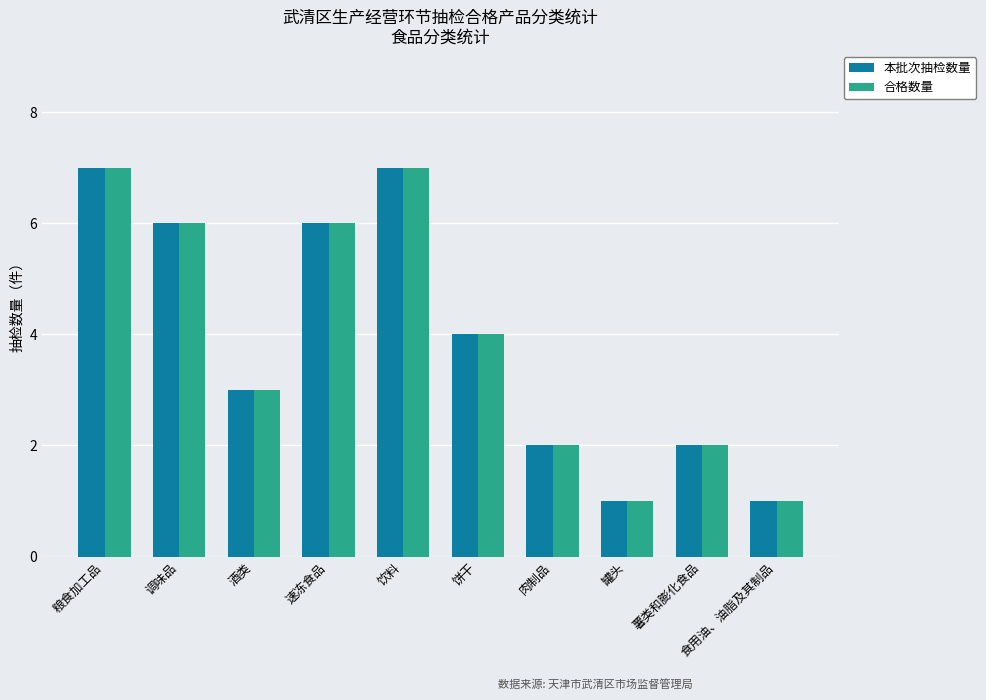

Reading right to left, transcribe all the data shown in this chart.

本批次抽检数量: 食用油、油脂及其制品=1	薯类和膨化食品=2	罐头=1	肉制品=2	饼干=4	饮料=7	速冻食品=6	酒类=3	调味品=6	粮食加工品=7
合格数量: 食用油、油脂及其制品=1	薯类和膨化食品=2	罐头=1	肉制品=2	饼干=4	饮料=7	速冻食品=6	酒类=3	调味品=6	粮食加工品=7